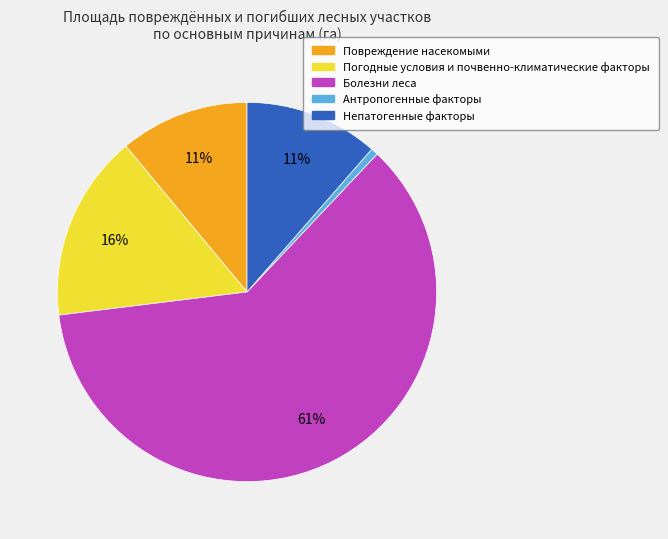

To the nearest percent, what is the average slice percentage?

20%